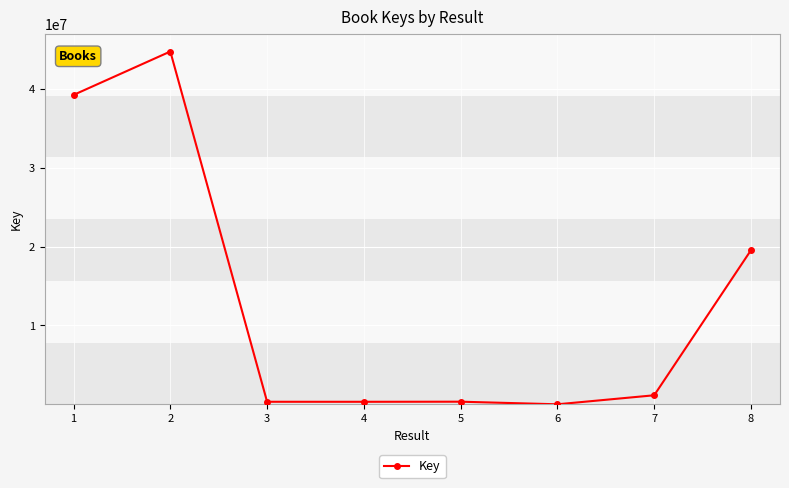

What is the difference between the maximum and minimum values?

44710466